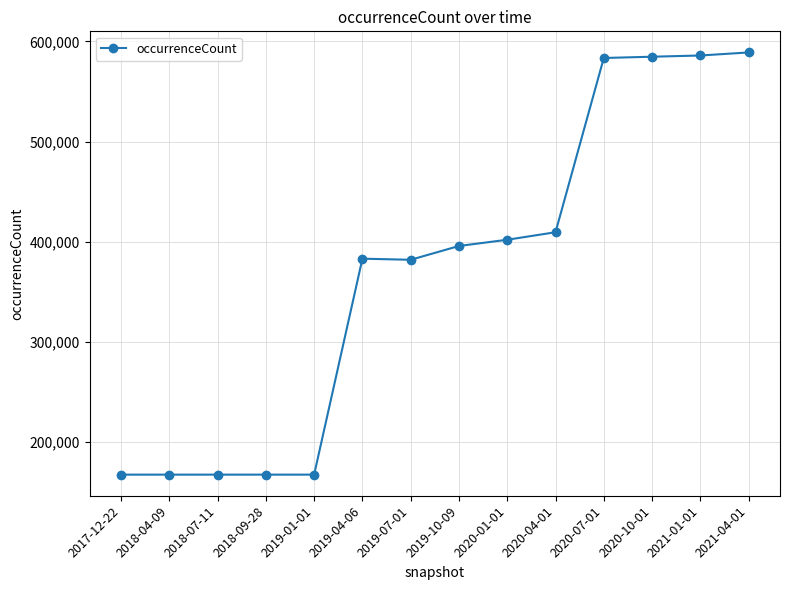

Is it true that the value at 2020-04-01 is 601638?

False